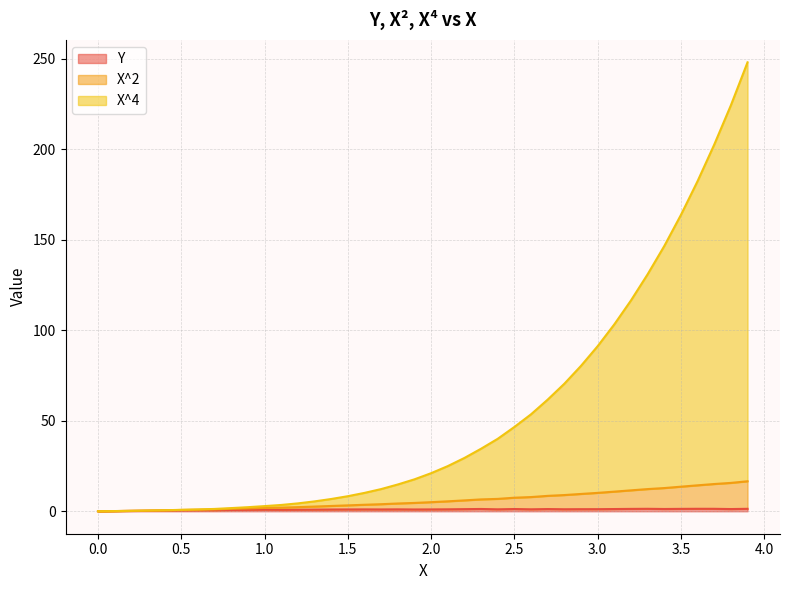

List the series in order of their peak value, lowest first.

Y, X^2, X^4